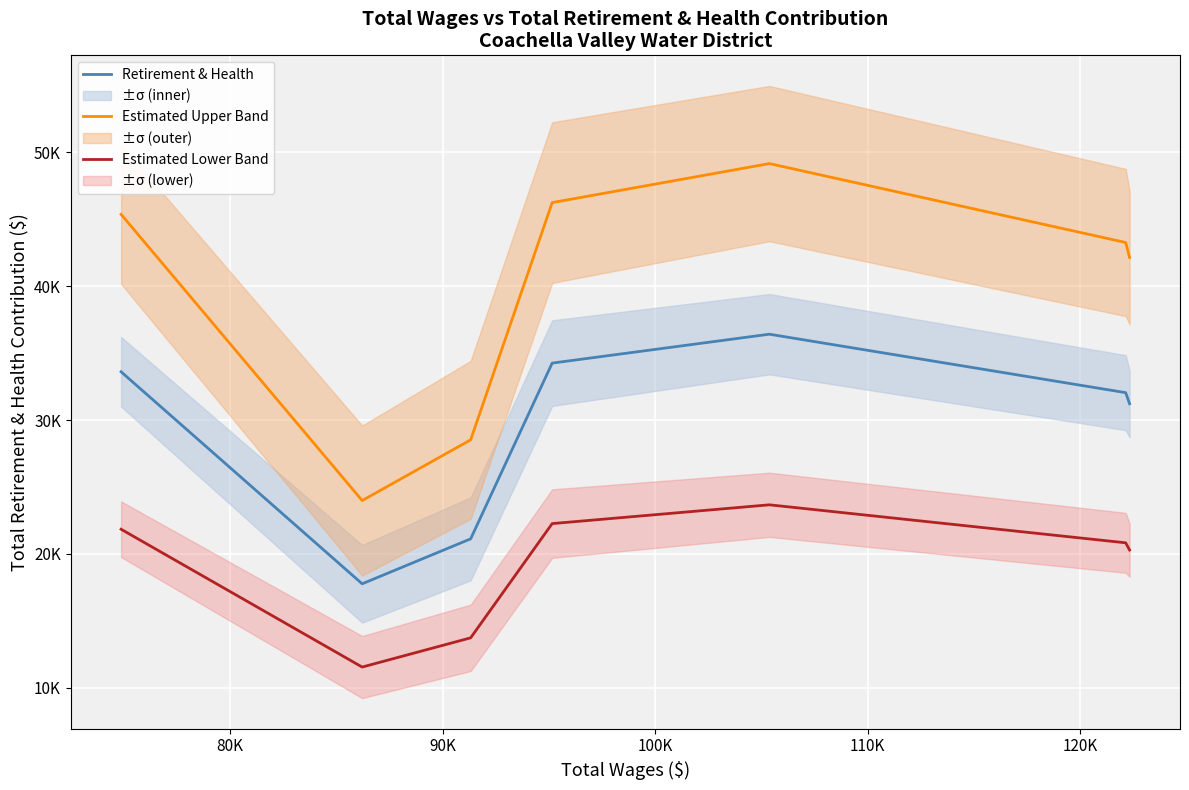

In Estimated Upper Band, how many points are higher than both neighbors (excluding endpoints)?

1